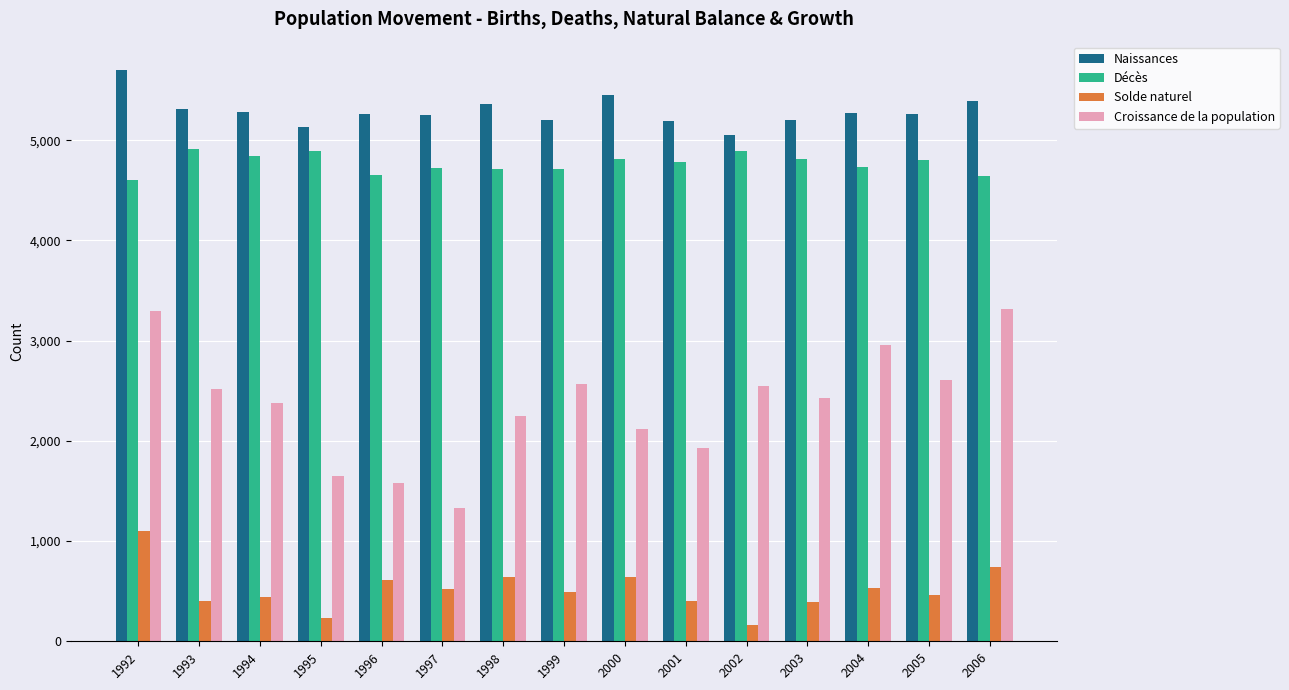

List the series in order of their peak value, lowest first.

Solde naturel, Croissance de la population, Décès, Naissances